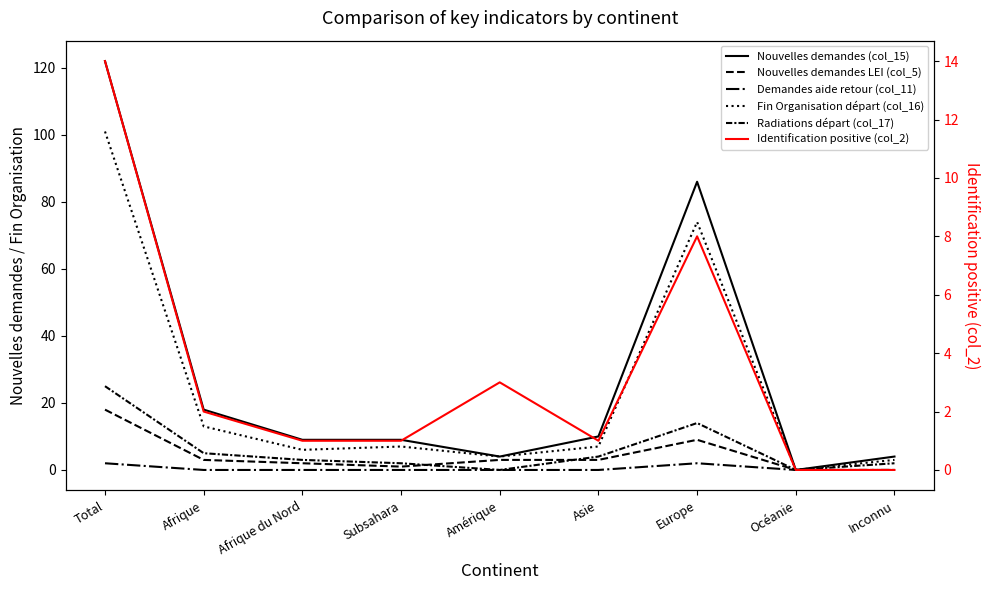

At which category is the sum across all series the highest?

Total